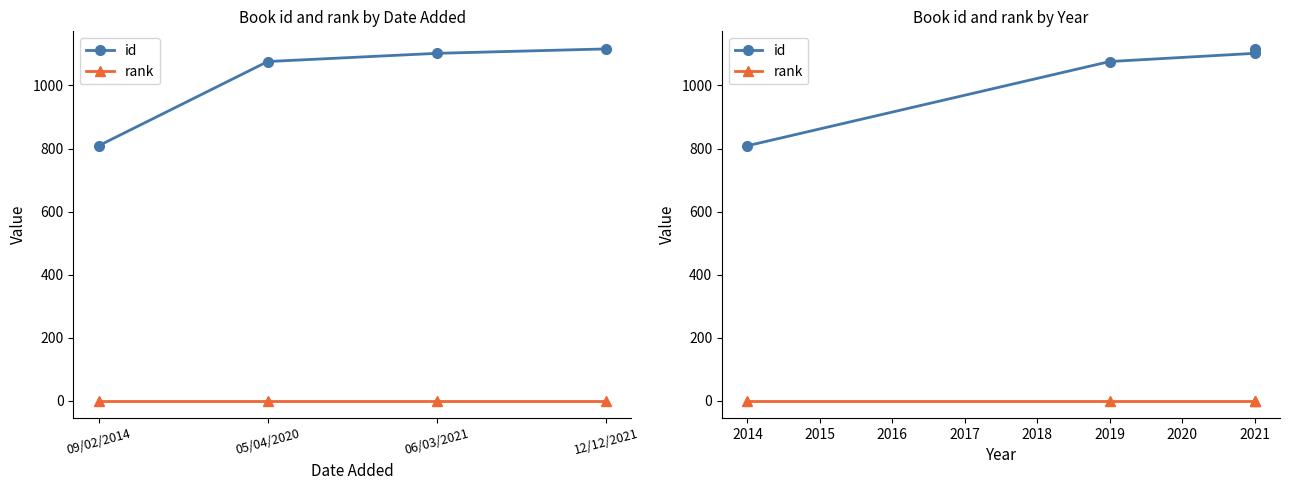

At 2021, list the series in order from smallest to largest.

rank, id